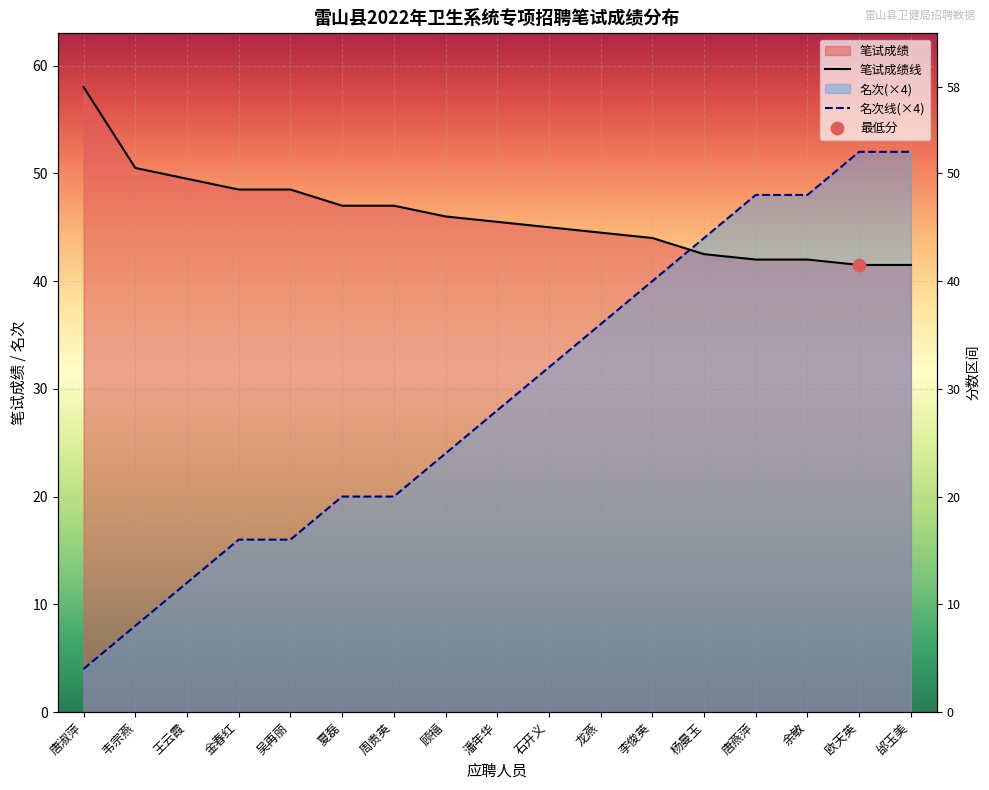

Which series reaches the minimum Y coordinate?

名次线(×4)